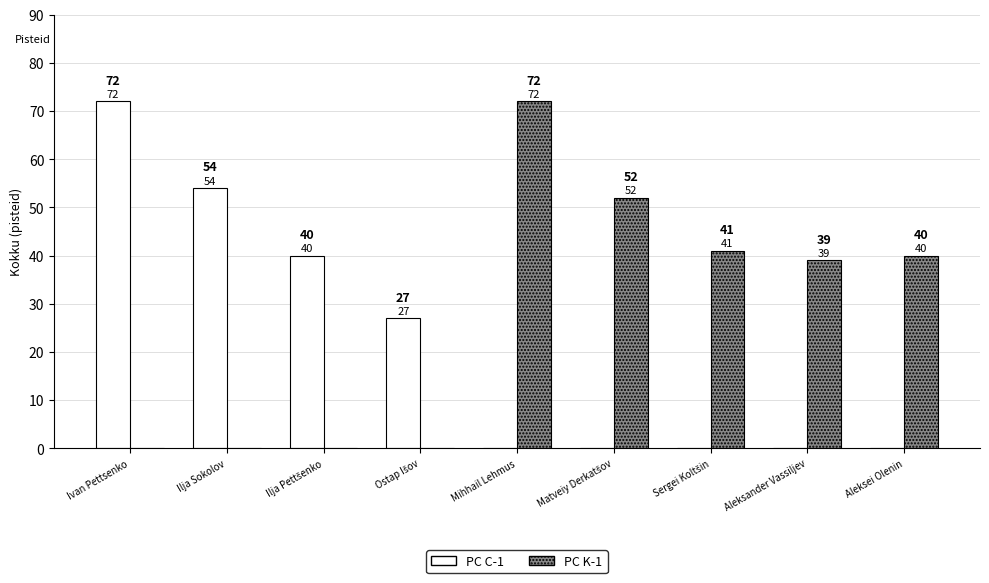

Which series has the largest total across all categories?

PC K-1